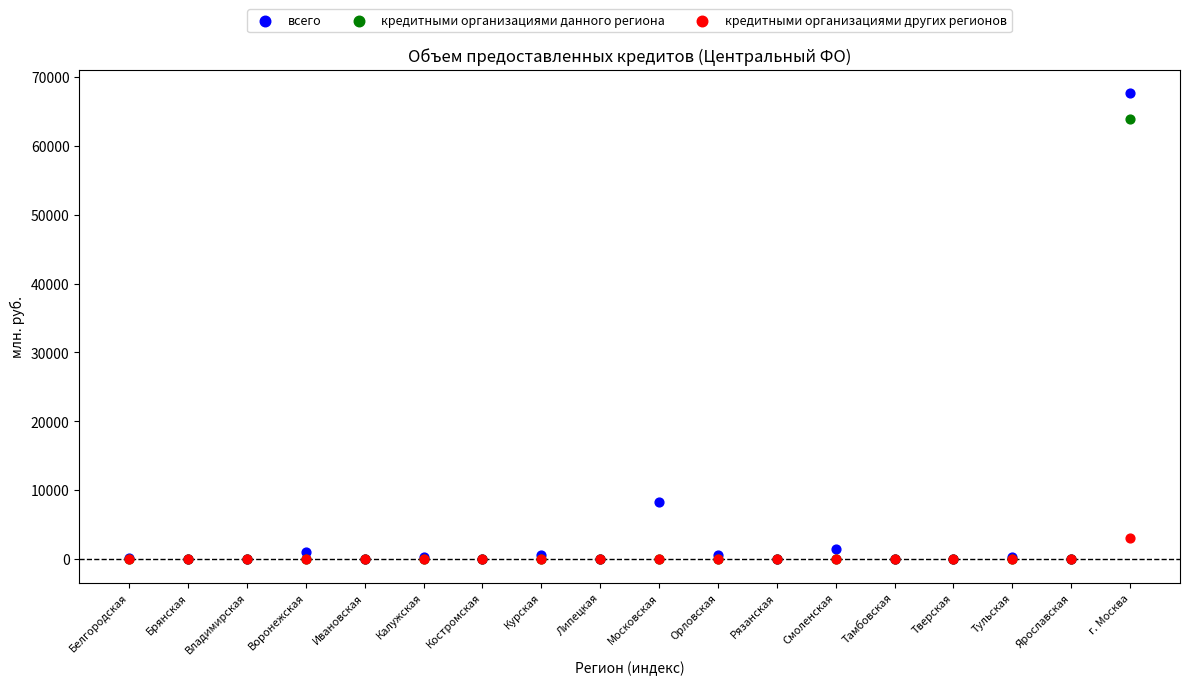

Across all series, what Y value is closest to 33816?

8374